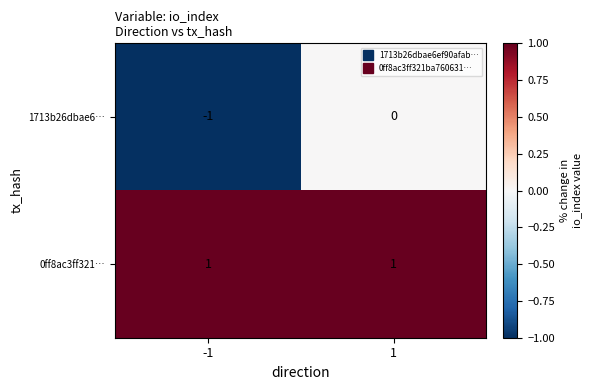

True or false: 0ff8ac3ff321… has a value of 1 at -1.

True